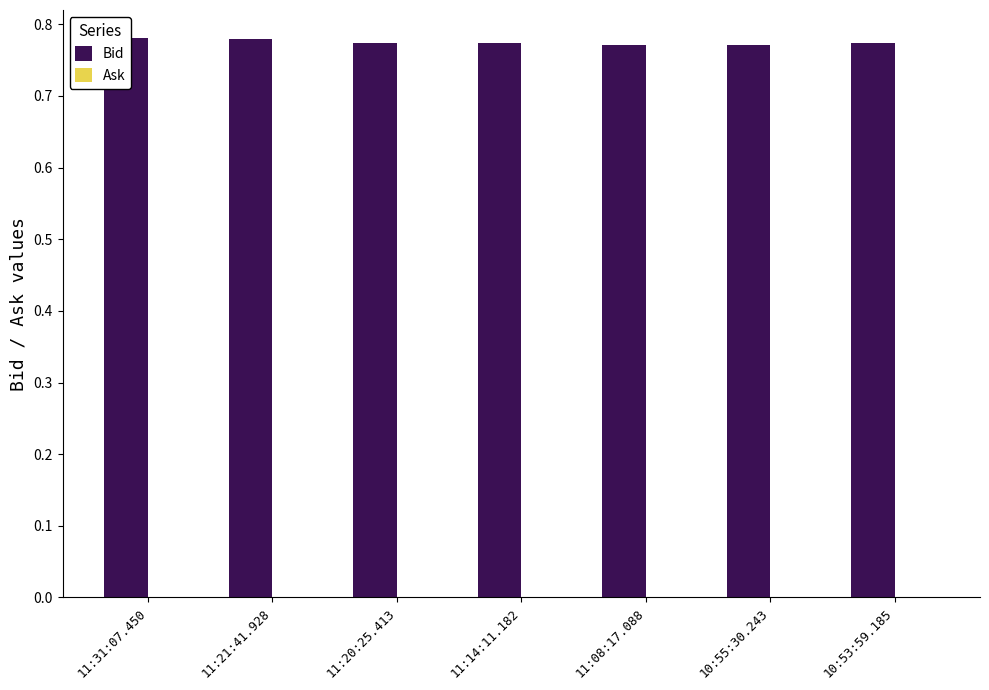

How many data points does each series have?

7